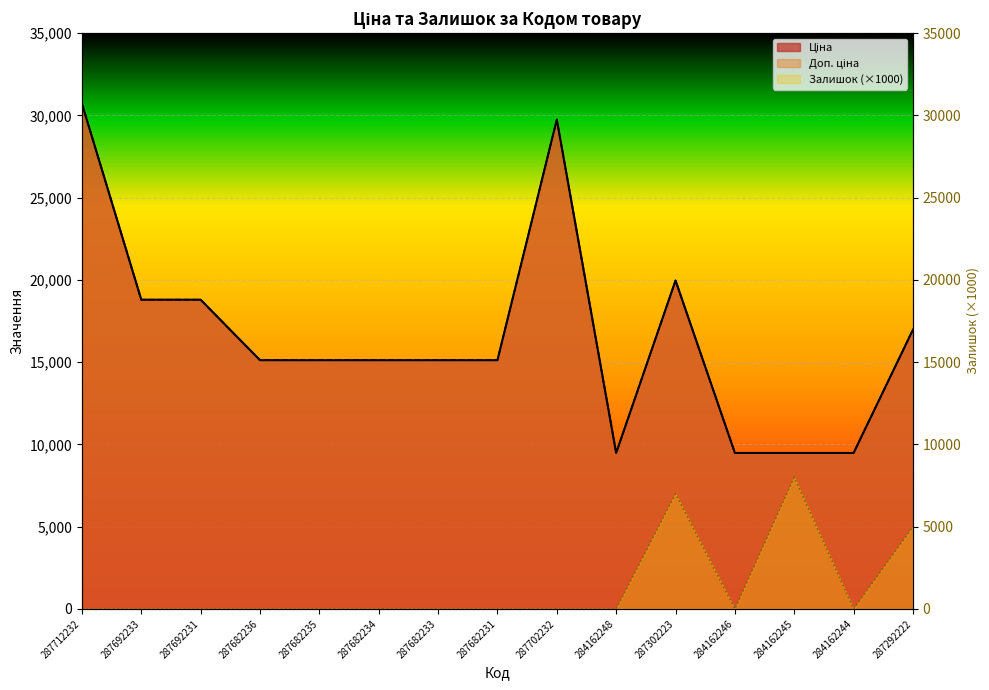

Is it true that Доп. ціна equals 15120.0 at 287682235?

True